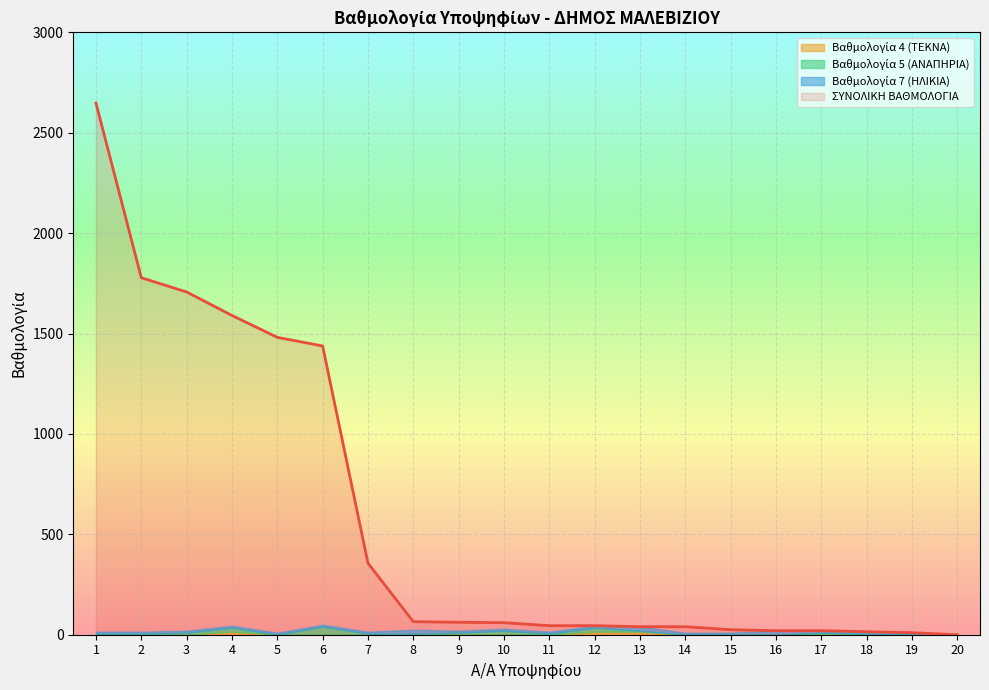

Reading left to right, transcribe all the data shown in this chart.

ΣΥΝΟΛΙΚΗ ΒΑΘΜΟΛΟΓΙΑ: 1=2648	2=1778	3=1707	4=1590	5=1481	6=1438	7=356	8=65	9=62	10=60	11=45	12=45	13=40	14=40	15=25	16=20	17=20	18=15	19=10	20=0
Βαθμολογία 4 (ΤΕΚΝΑ): 1=0	2=0	3=0	4=15	5=0	6=0	7=0	8=0	9=0	10=0	11=0	12=15	13=15	14=0	15=0	16=0	17=0	18=0	19=0	20=0
Βαθμολογία 5 (ΑΝΑΠΗΡΙΑ): 1=5	2=5	3=10	4=20	5=0	6=40	7=5	8=5	9=10	10=20	11=5	12=20	13=5	14=0	15=0	16=0	17=10	18=5	19=0	20=0
Βαθμολογία 7 (ΗΛΙΚΙΑ): 1=10	2=10	3=10	4=10	5=10	6=10	7=10	8=20	9=10	10=10	11=10	12=10	13=20	14=10	15=10	16=20	17=10	18=10	19=10	20=0